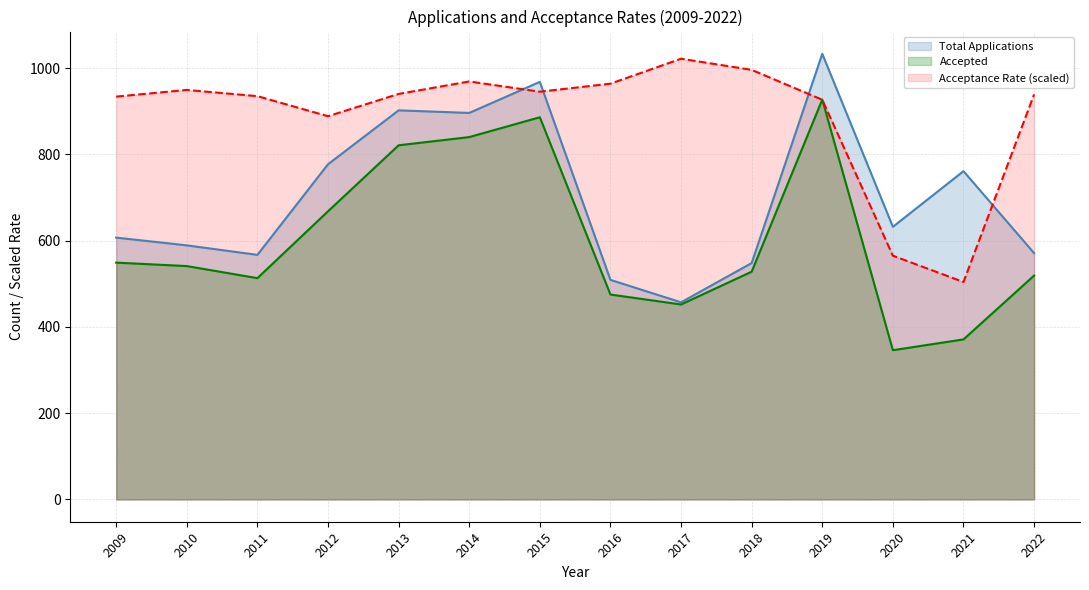

What is the difference between the second highest and minimum values in the Accepted series?

540.0